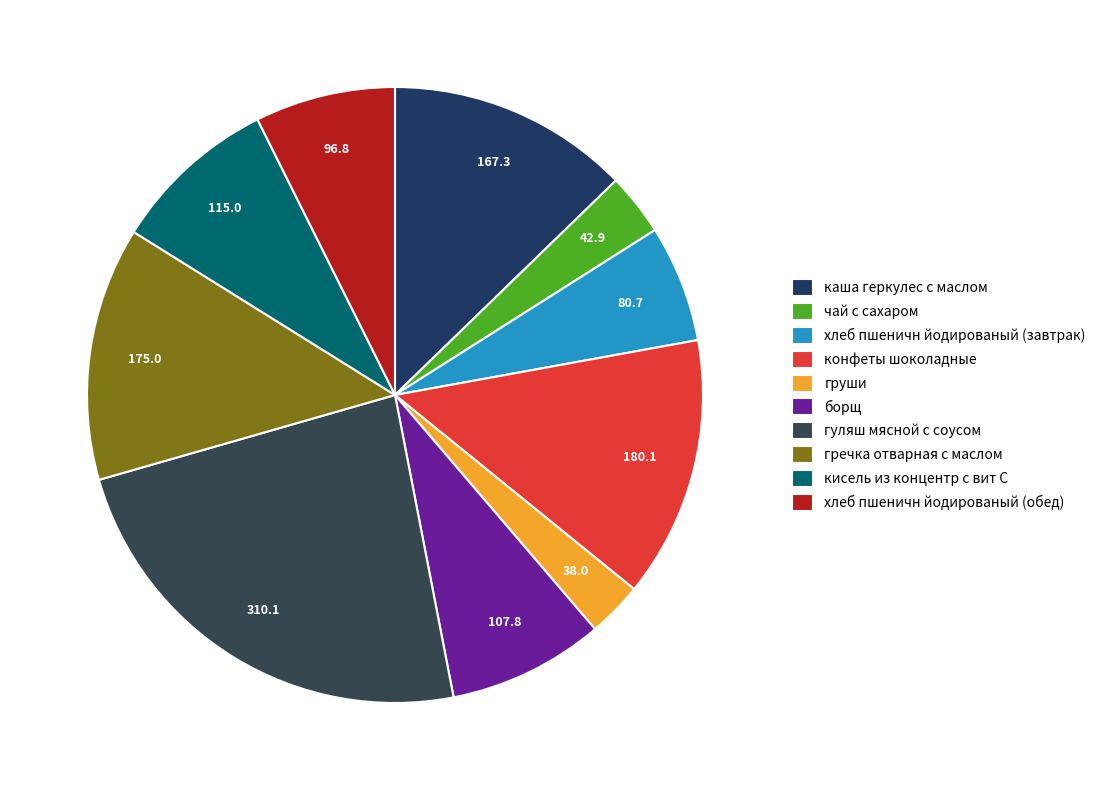

Combined, do кисель из концентр с вит С and хлеб пшеничн йодированый (завтрак) account for over 50%?

No